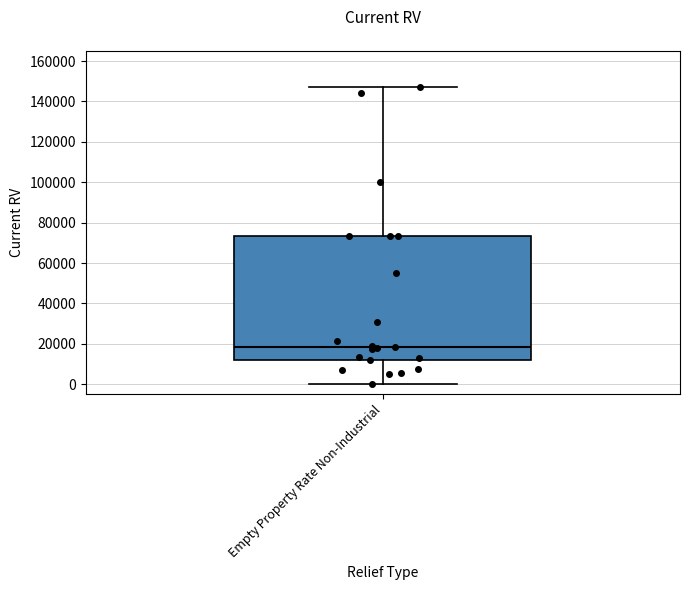

Where does the upper whisker of the box for Empty Property Rate Non-Industrial end on the y-axis? The values are not printed on the chart, so give them approximately, as read against the axis.

148000